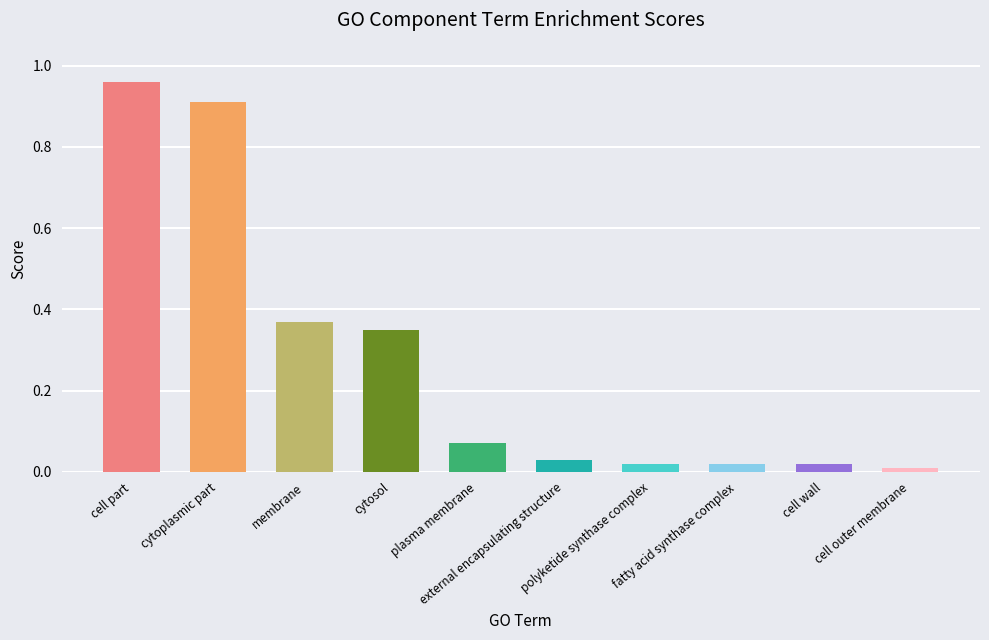

Which category has the lowest value across all series?

cell outer membrane